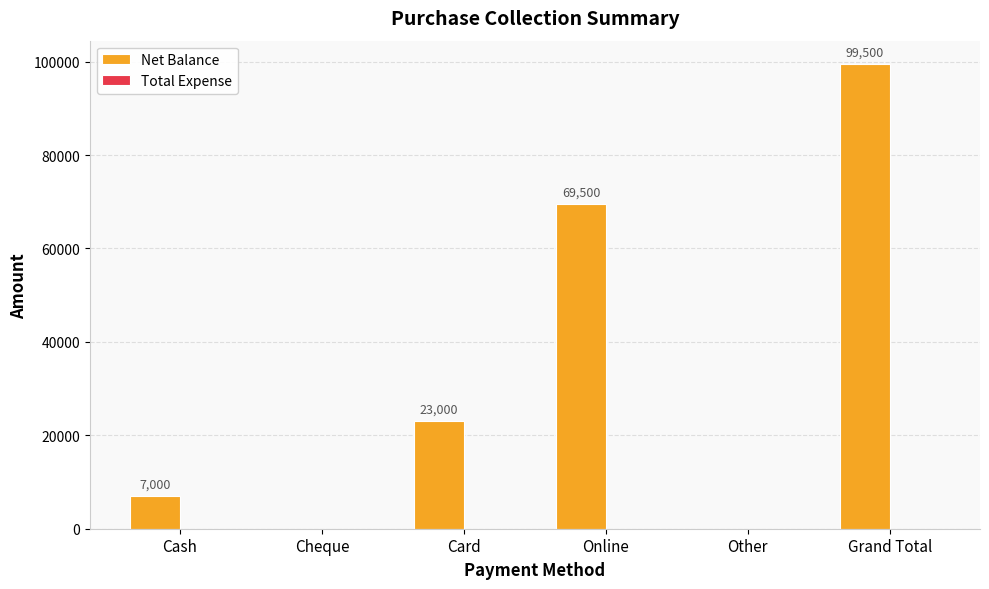

How many values are above zero?

4